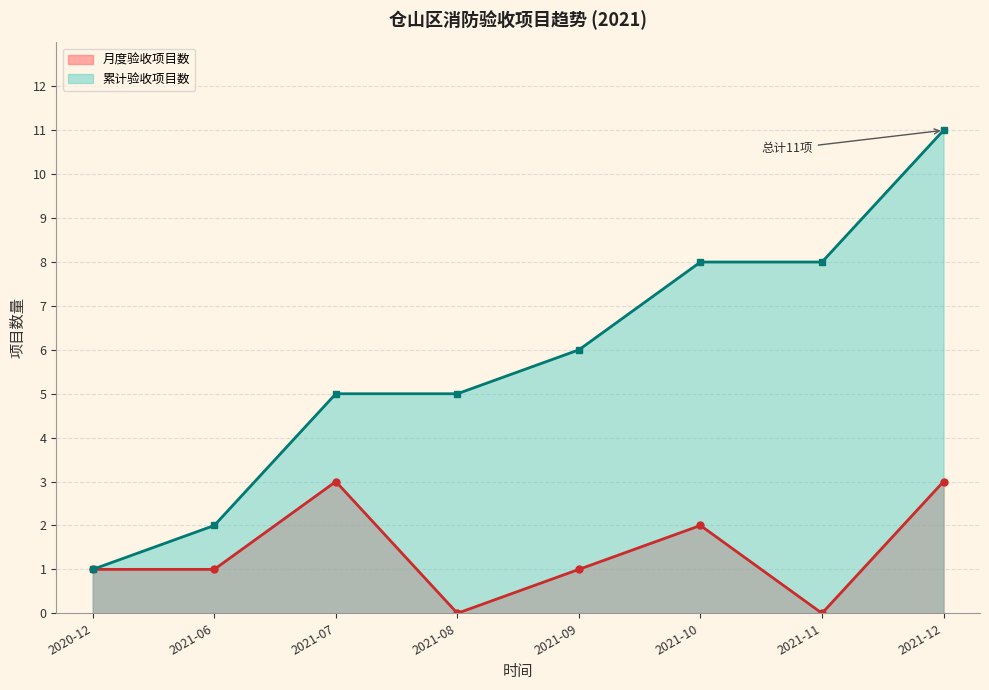

True or false: 月度项目数 and 累计项目数 cross at least once.

False